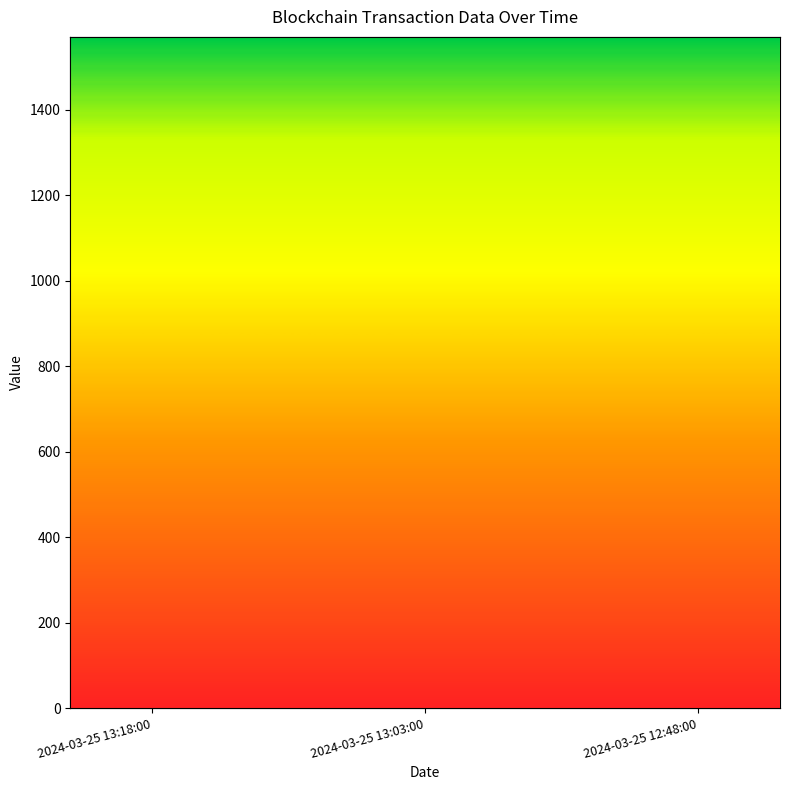

At which category is the sum across all series the highest?

2024-03-25 13:03:00